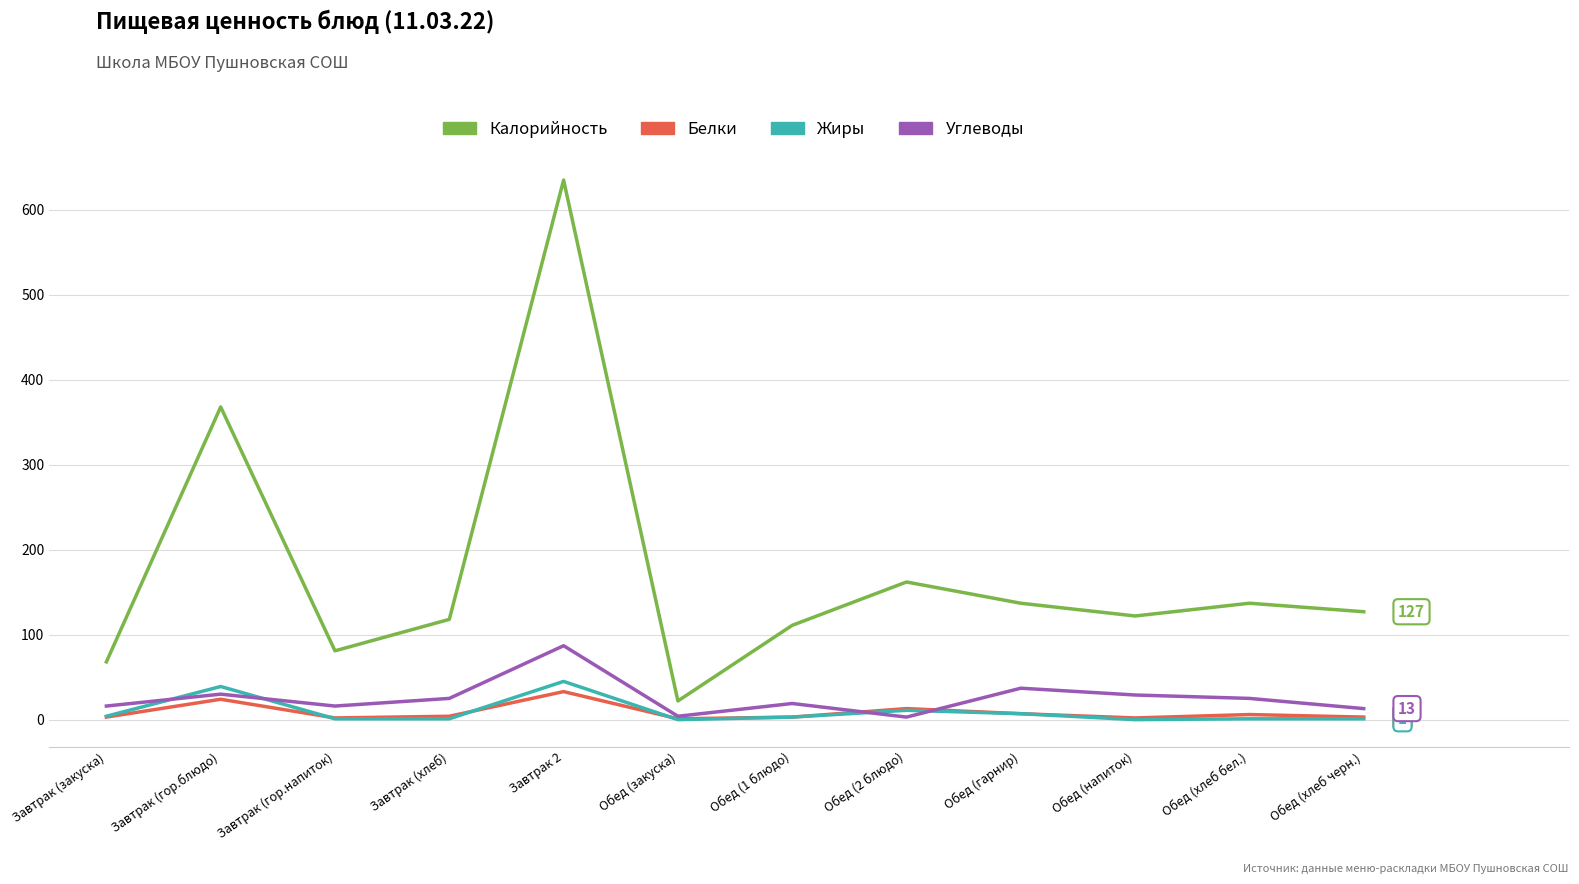

What is the difference between the maximum and minimum values in the Калорийность series?

613